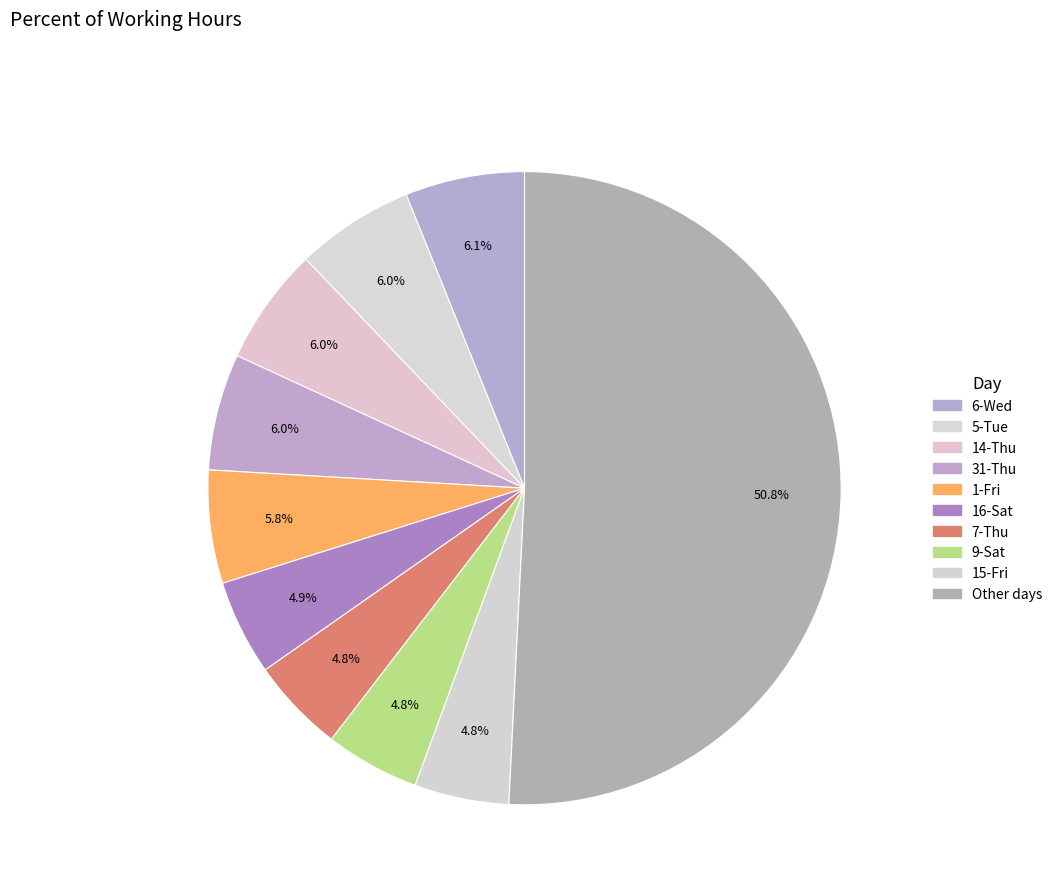

Count the number of slices in the pie.

10